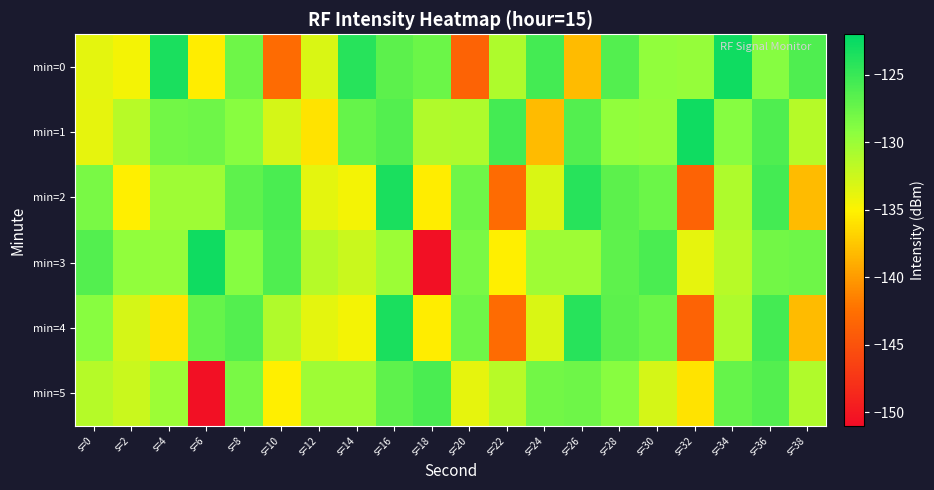

At which category is the sum across all series the highest?

s=16